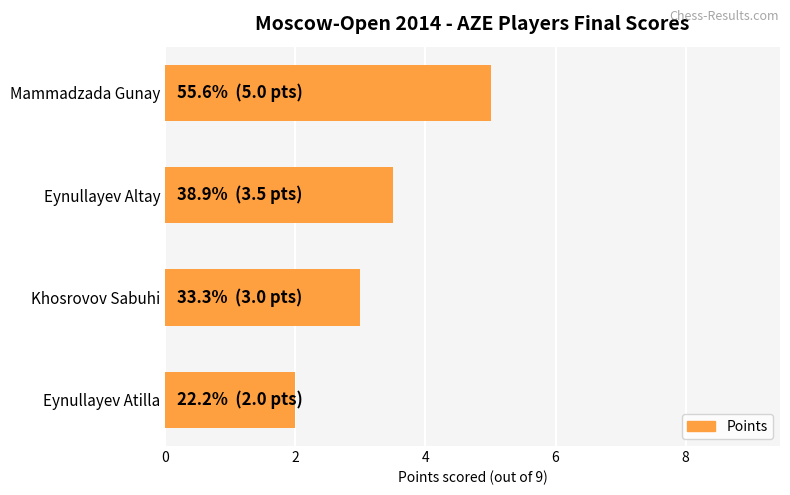

Reading top to bottom, extract all data points from this chart.

Mammadzada Gunay=5.0	Eynullayev Altay=3.5	Khosrovov Sabuhi=3.0	Eynullayev Atilla=2.0